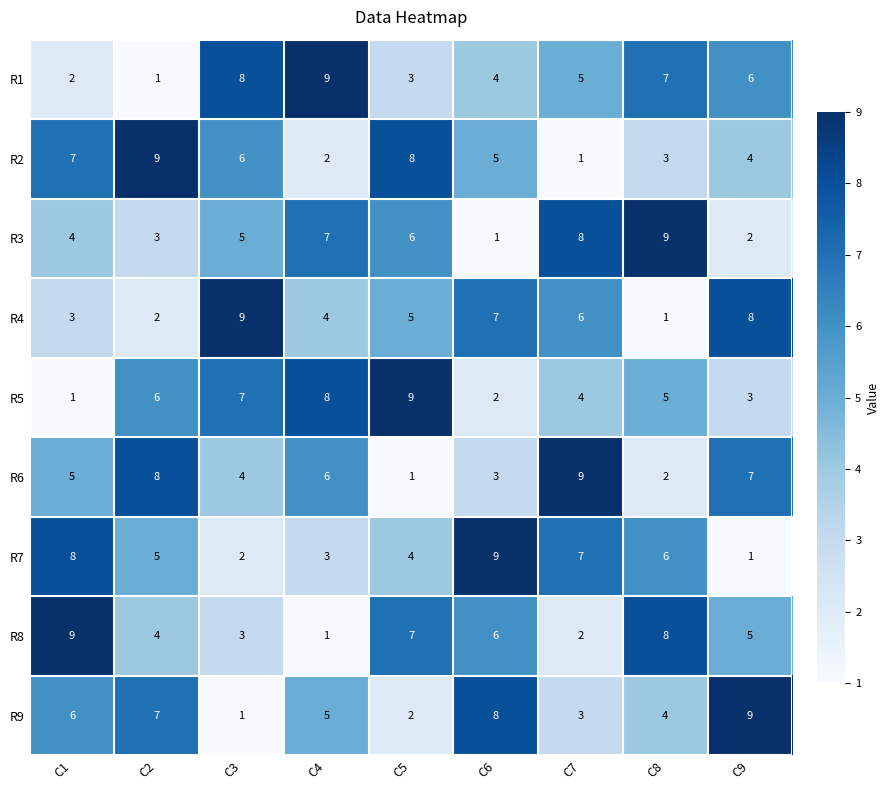

At which label does R8 first exceed 5?

C1